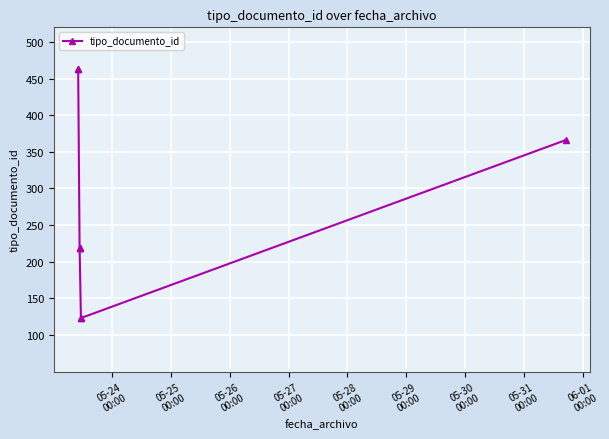

Does the chart have visible grid lines?

Yes